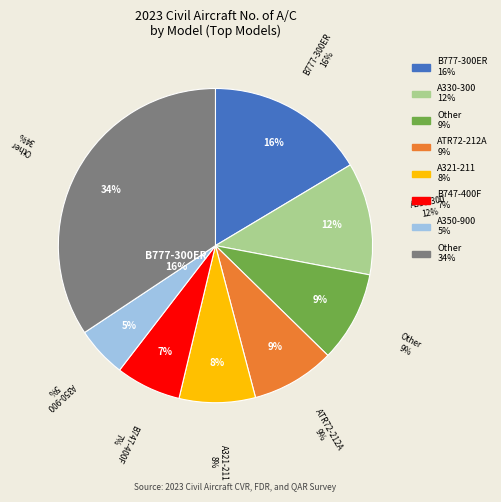

Is it true that A350-900 is 5% of the pie?

True